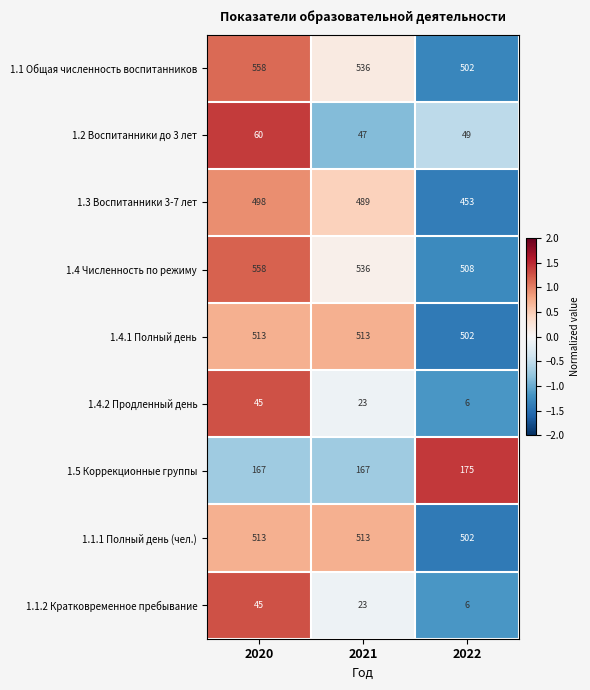

At how many categories does at least one series exceed 46?

3